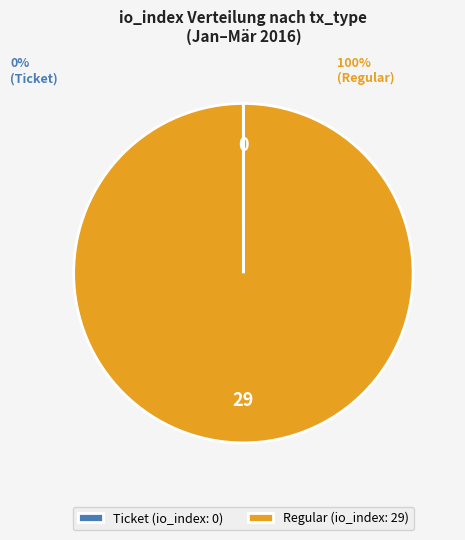

True or false: Regular (io_index: 29) accounts for 100% of the total.

True